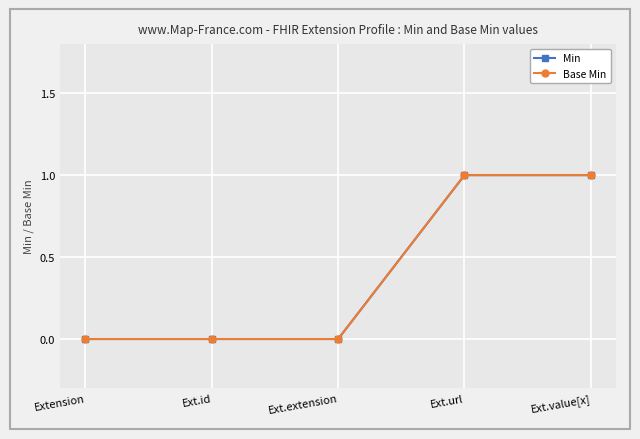

How many lines are shown in the chart?

2